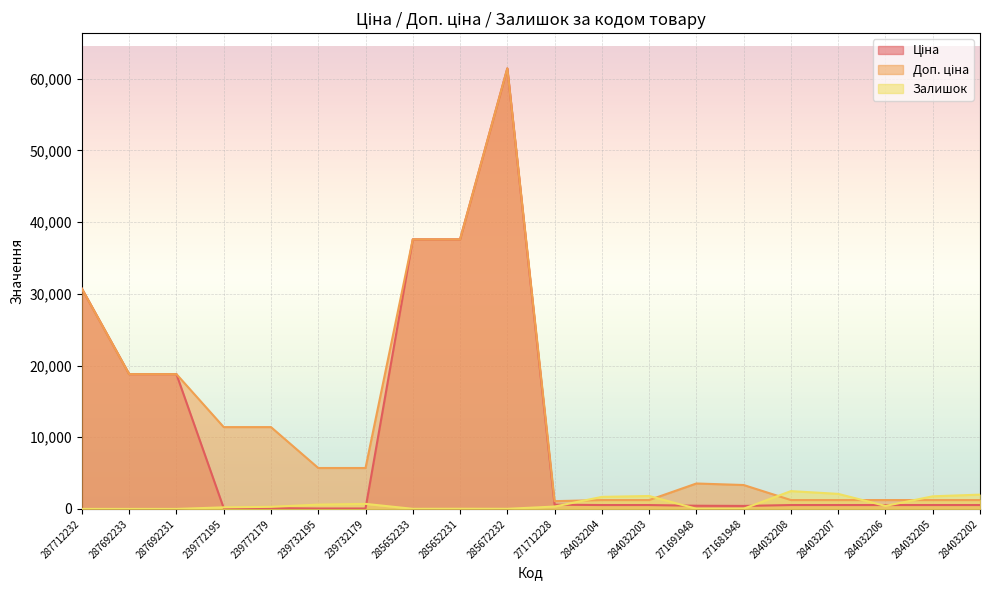

What is the greatest value displayed?

61434.3